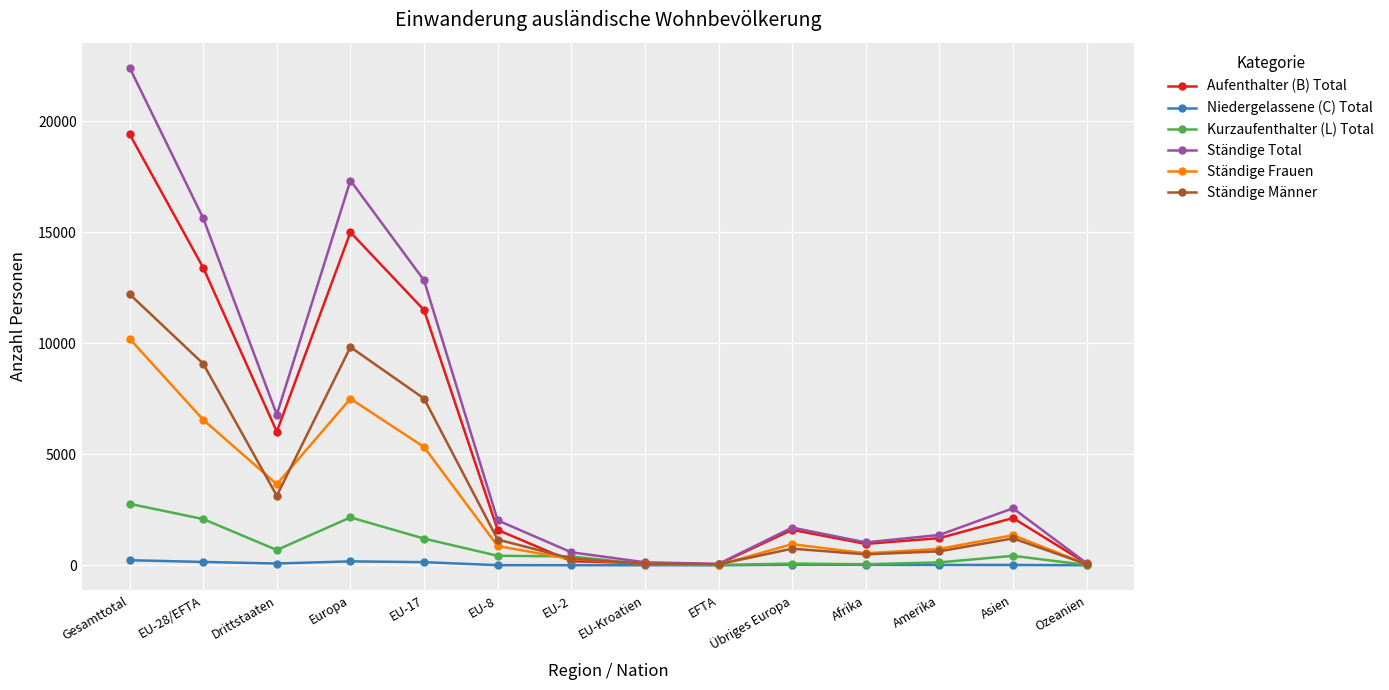

How many series are shown in this chart?

6